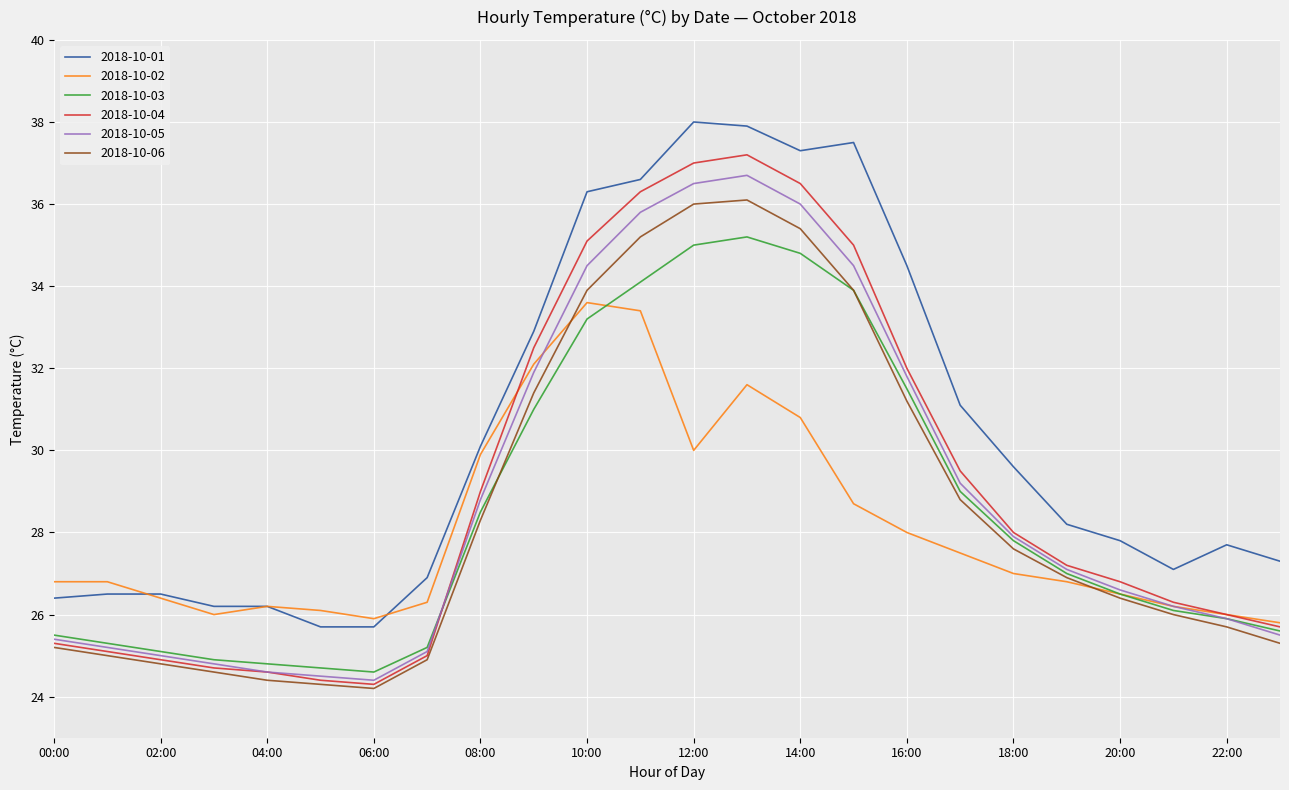

What is the maximum value shown in the chart?

38.0